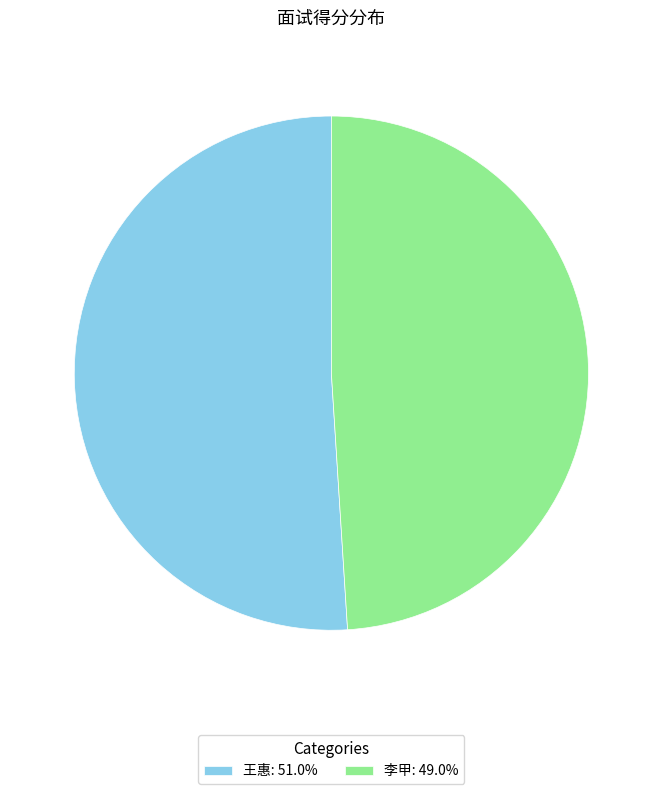

Which slice represents more than half of the pie?

王惠